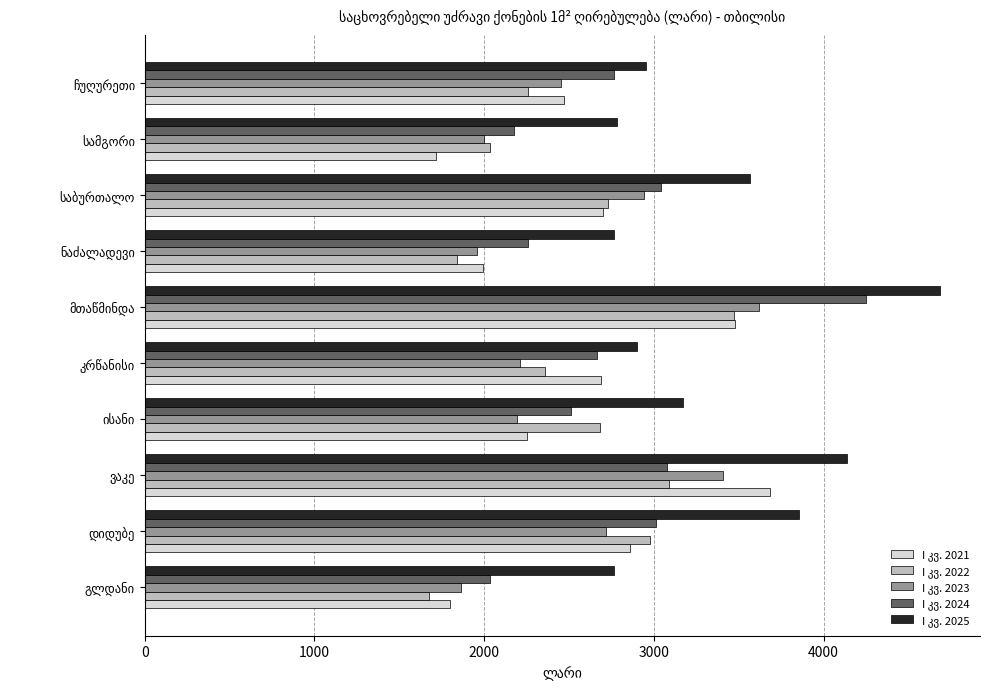

What is the minimum value shown in the chart?

1675.0